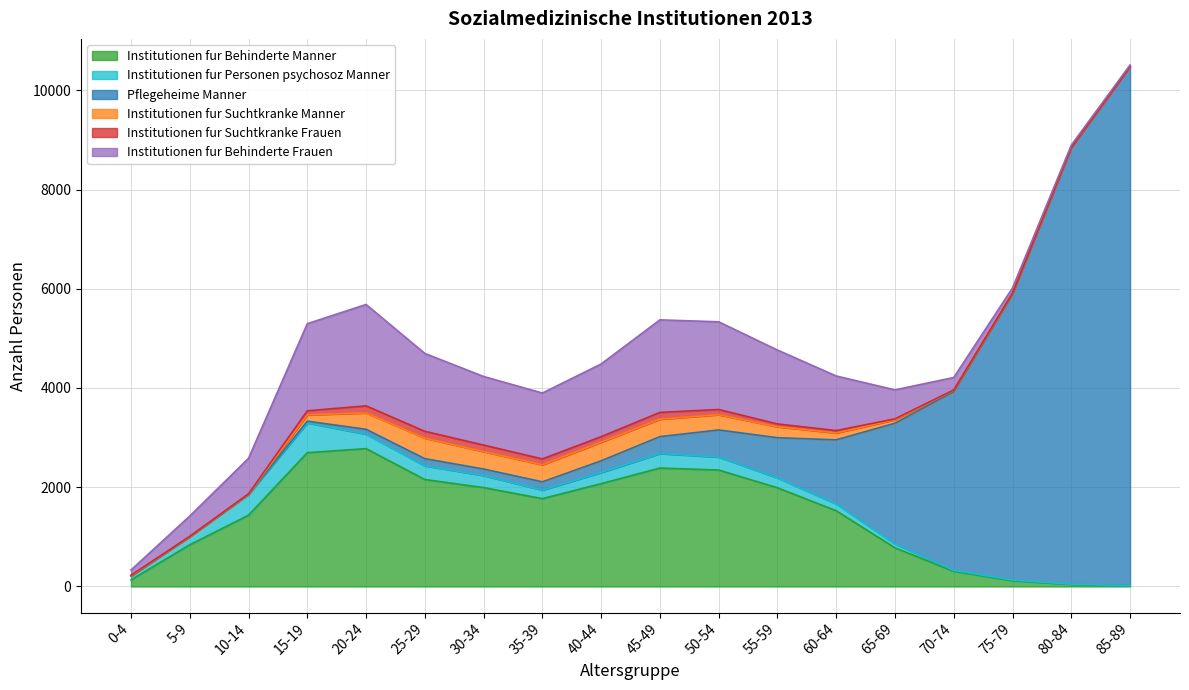

The value of Institutionen fur Suchtkranke Frauen at 0-4 is 3. True or false?

False